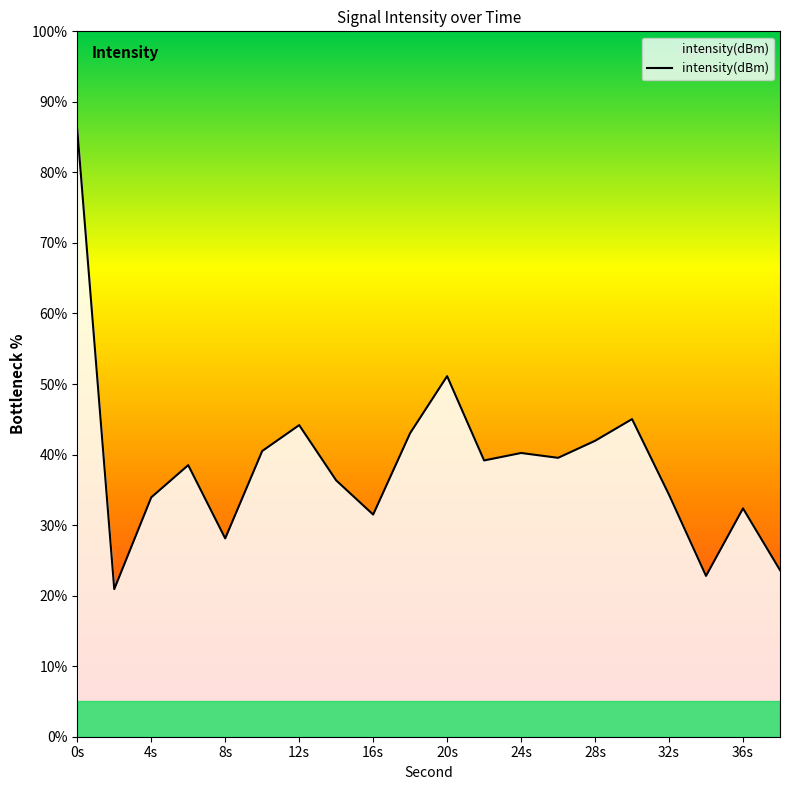

What position from the left is 8s?

5